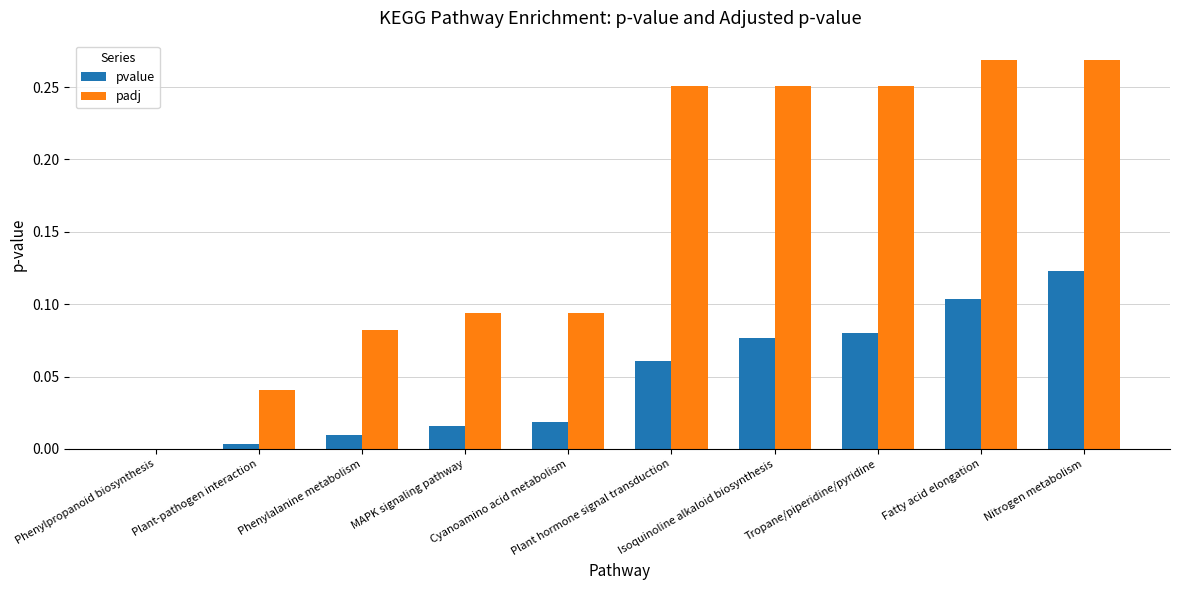

What is the sum of all padj values?

1.6